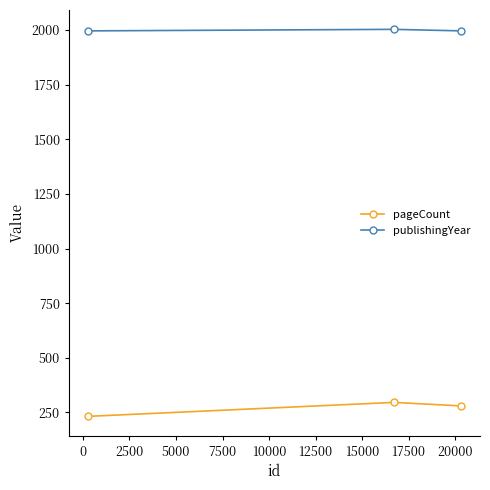

What is the difference between the second highest and minimum values in the pageCount series?

48